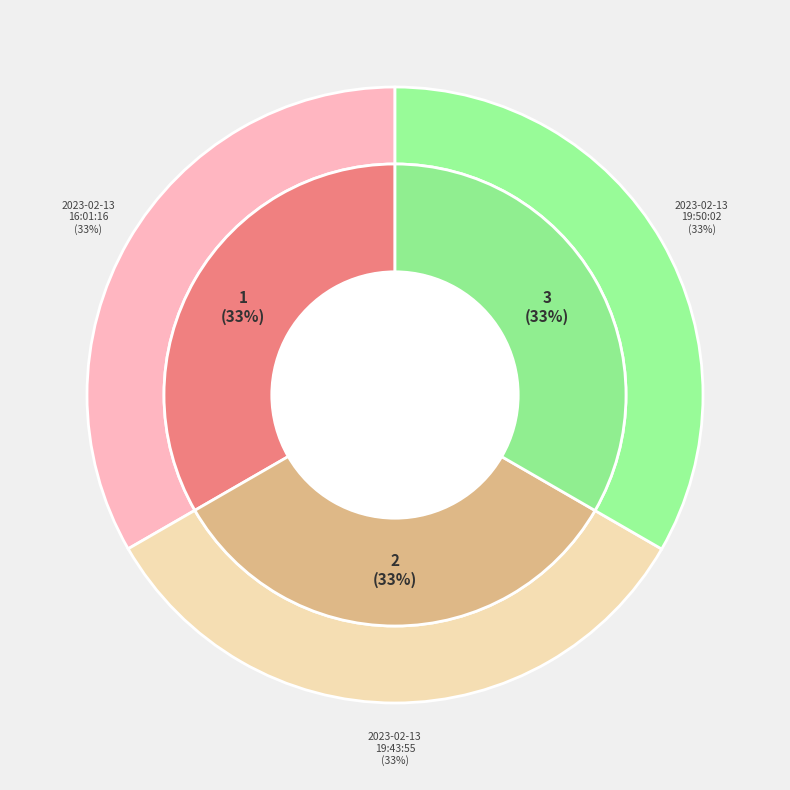

Does any single category account for the majority?

No